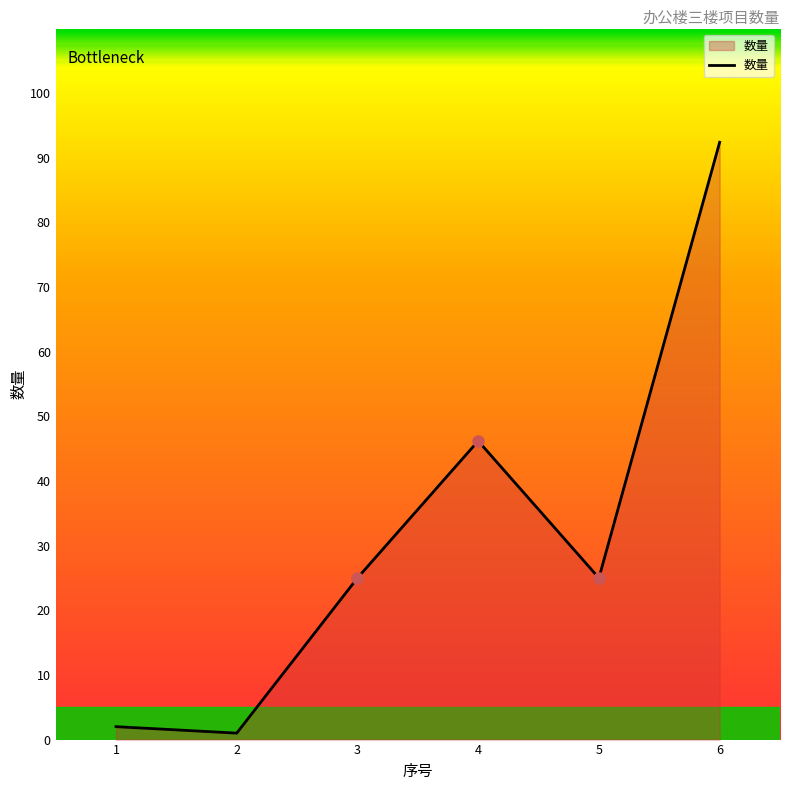

Count the number of data series in this chart.

1